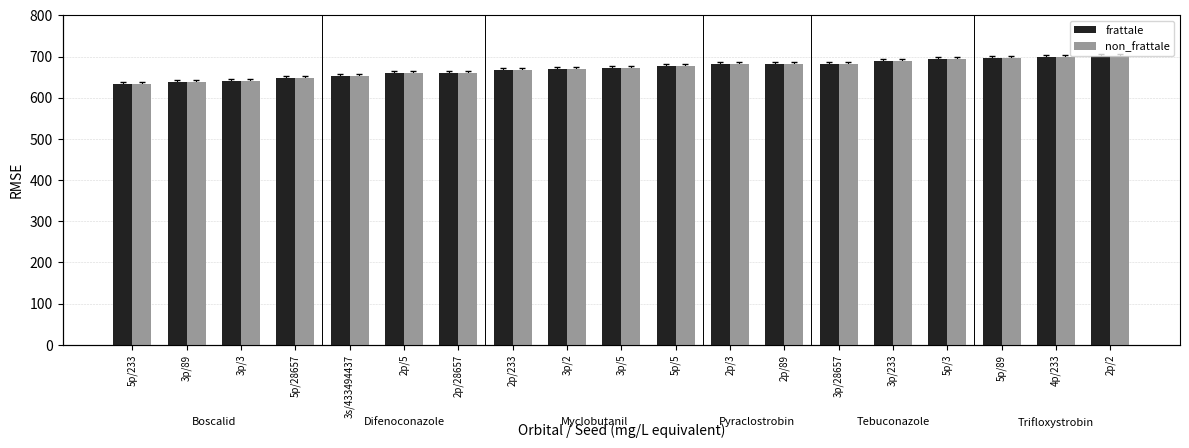

Between 2p/28657 and 2p/3, which series saw the biggest shift?

frattale